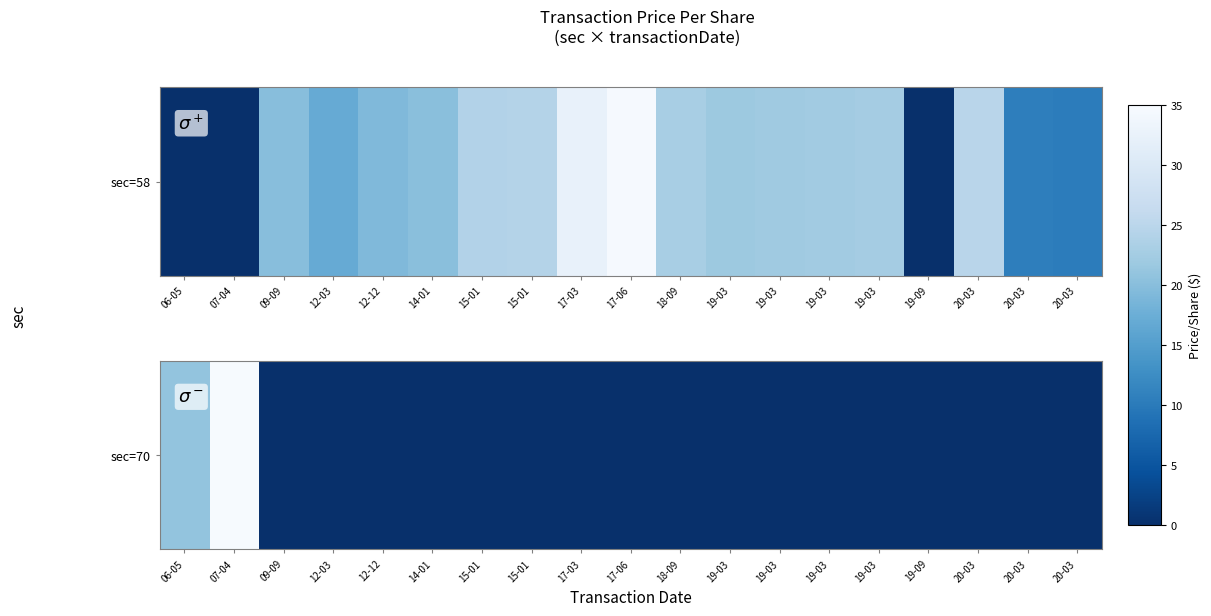

List the labels in order of value, largest first.

07-04, 06-05, 09-09, 12-03, 12-12, 14-01, 15-01, 15-01, 17-03, 17-06, 18-09, 19-03, 19-03, 19-03, 19-03, 19-09, 20-03, 20-03, 20-03